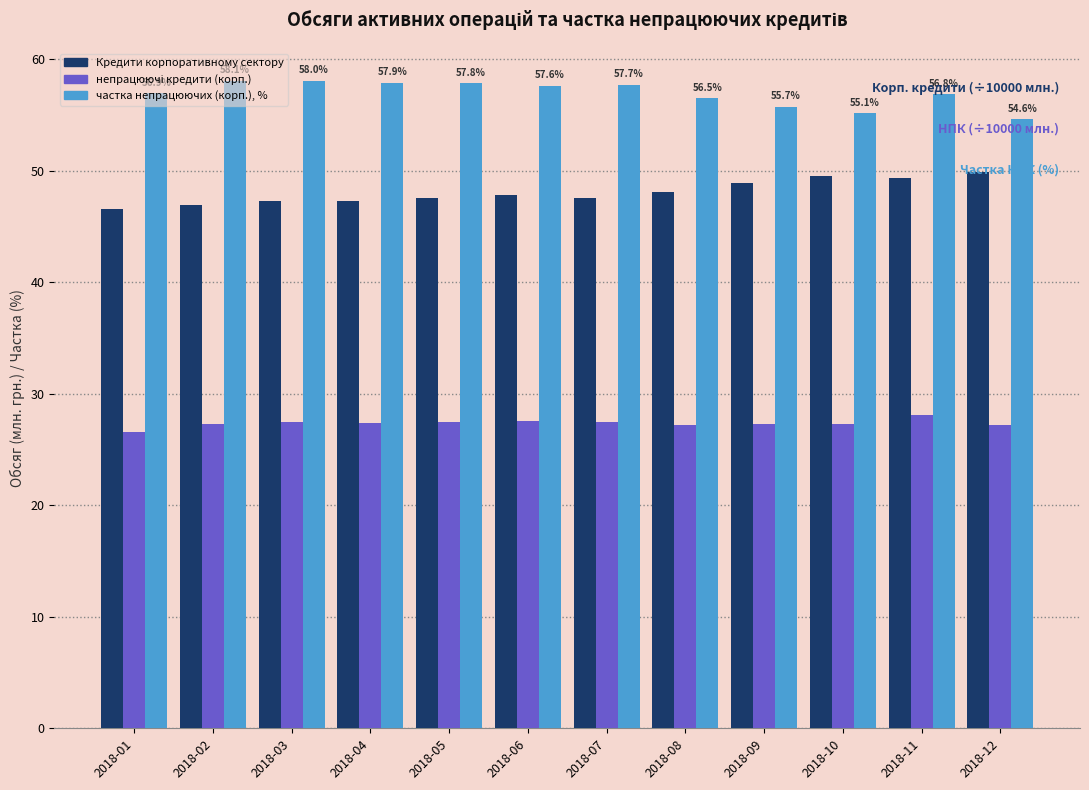

What is the sum of all частка непрацюючих (корп.), % values?

682.9